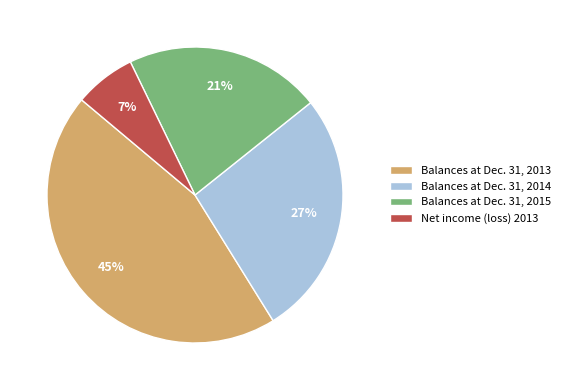

What percentage is the Balances at Dec. 31, 2015 slice, to the nearest percent?

21%